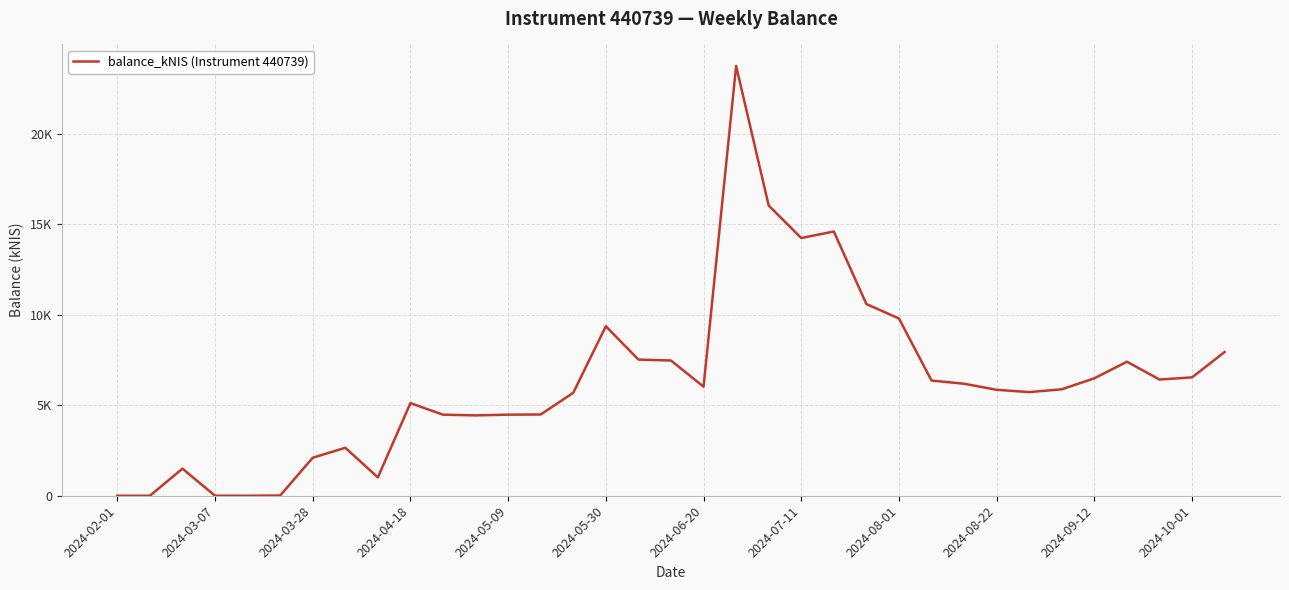

Does the chart have visible grid lines?

Yes